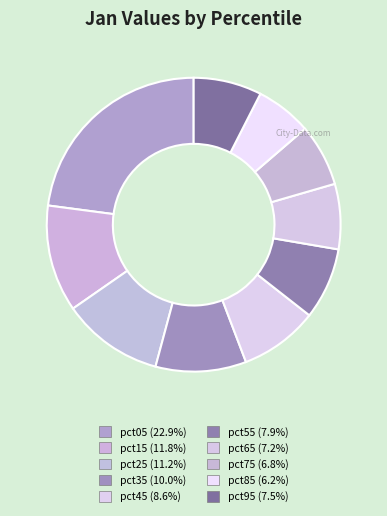

To the nearest percent, what percentage of the pie is pct65?

7%